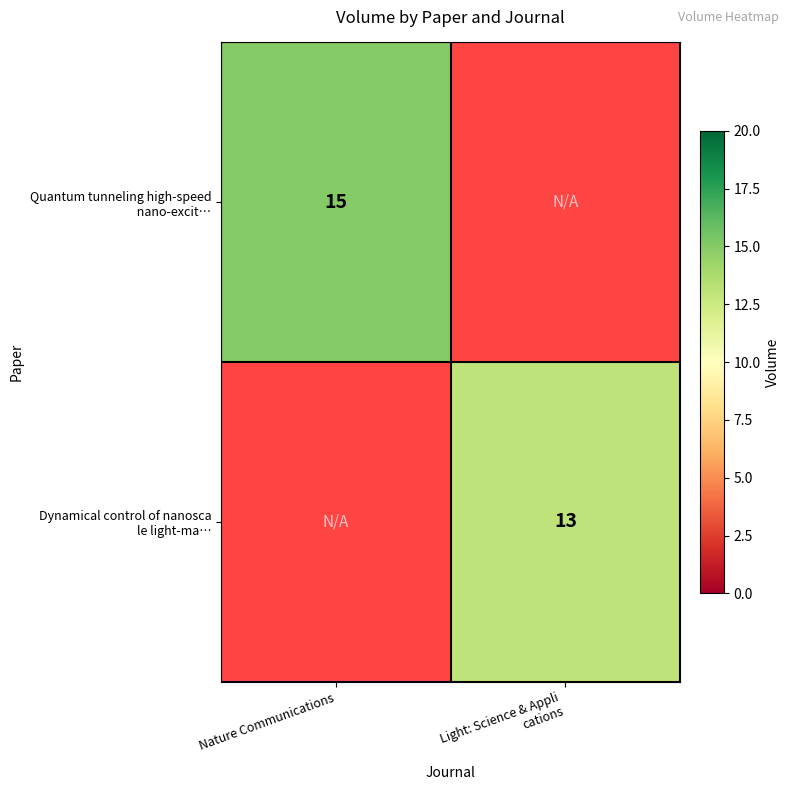

What is the maximum value for Quantum tunneling high-speed nano-excit…?

15.0